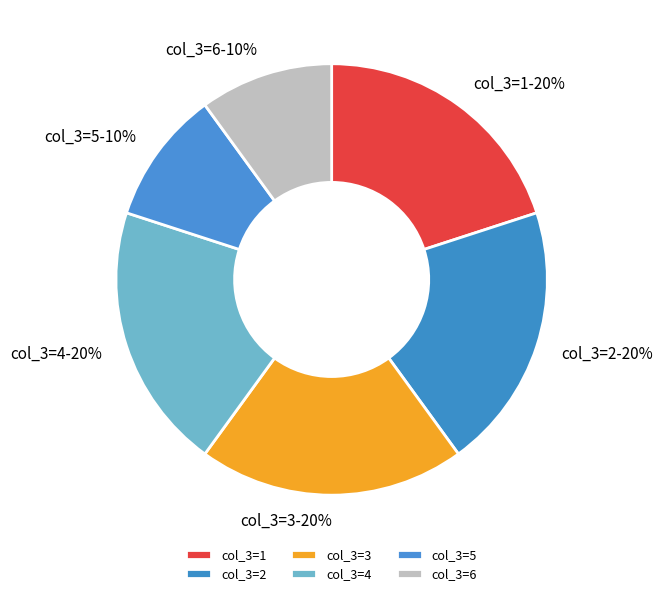

Combined, do col_3=6 and col_3=3 account for over 50%?

No